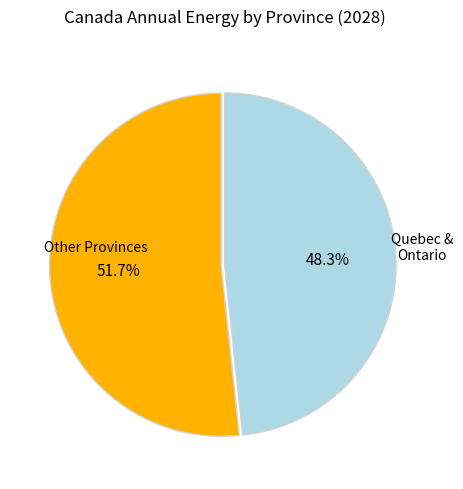

Is there a majority slice in this chart?

Yes